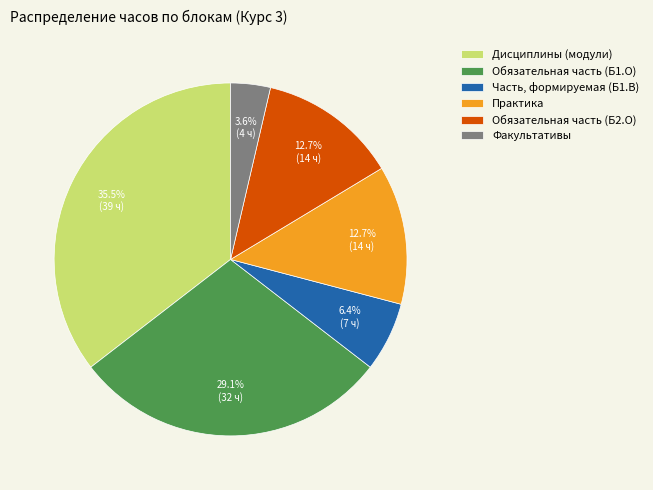

What is the largest slice in the pie chart?

Дисциплины (модули)